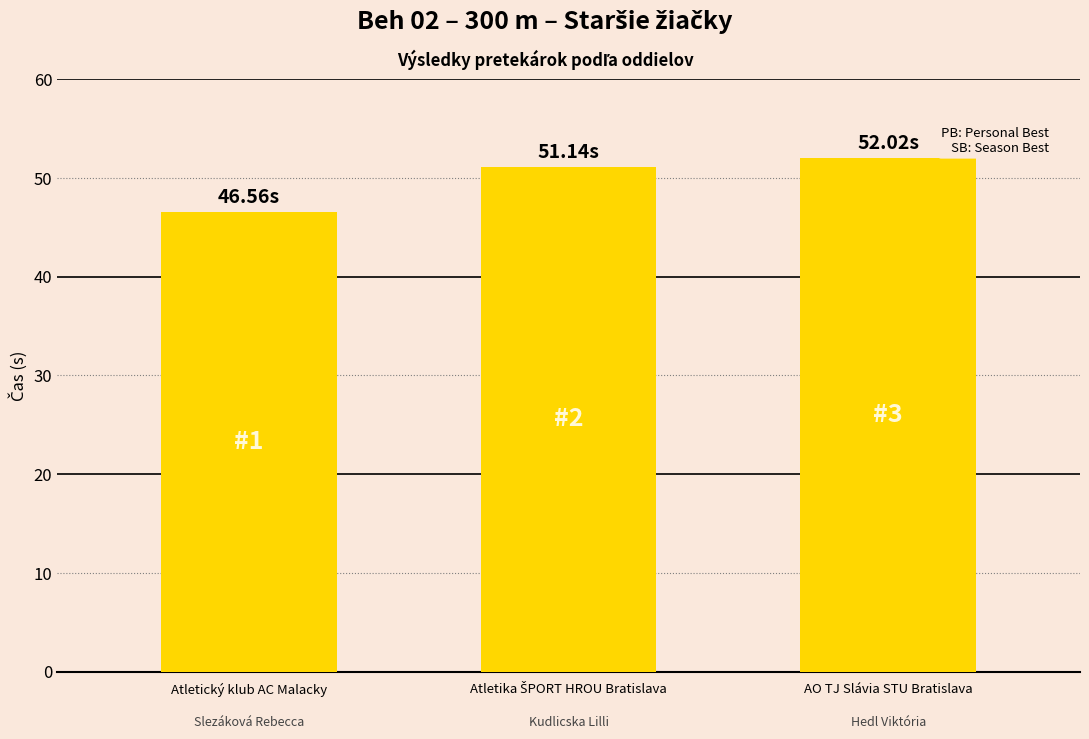

Which category has the lowest value across all series?

Atletický klub AC Malacky